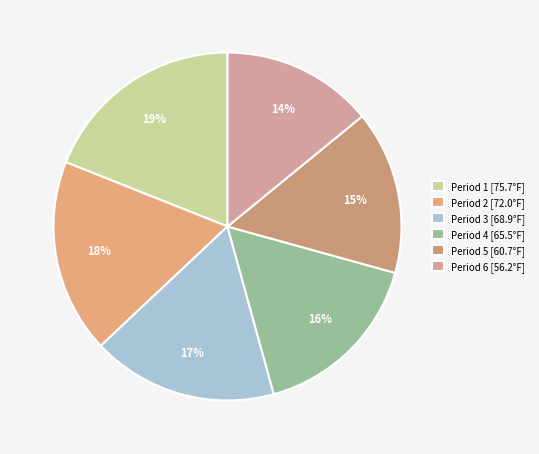

Combined, do Period 3 and Period 1 account for over 50%?

No